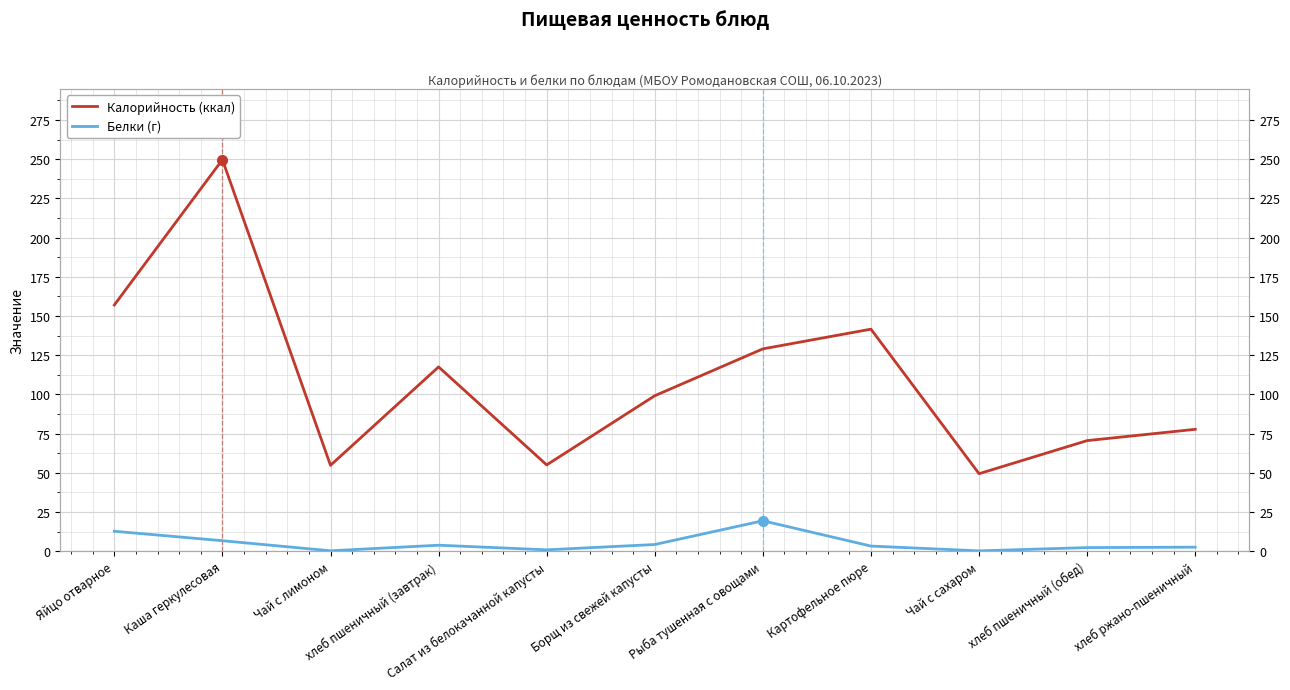

Rank the series by their maximum value, from lowest to highest.

Белки (г), Калорийность (ккал)